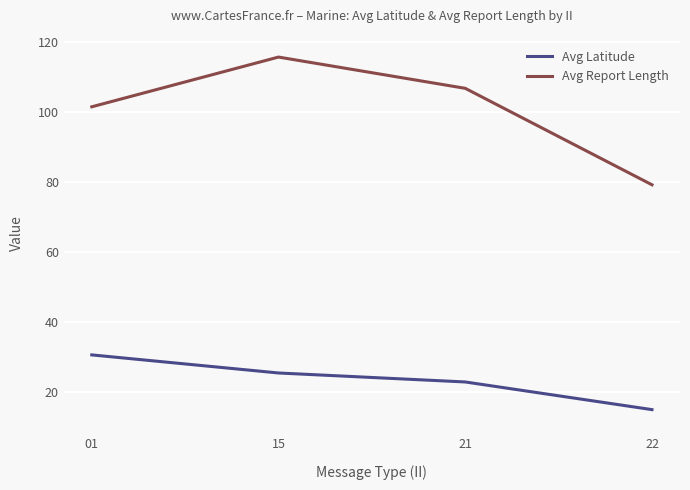

True or false: Avg Report Length has a value of 101.4 at 01.

True